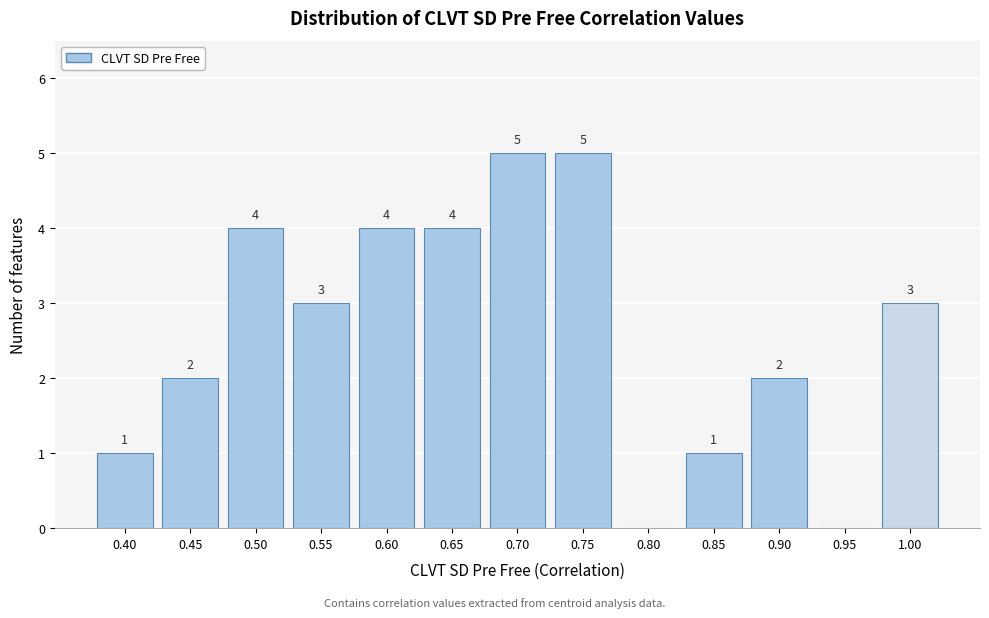

Reading right to left, extract all data points from this chart.

1.00=3	0.95=0	0.90=2	0.85=1	0.80=0	0.75=5	0.70=5	0.65=4	0.60=4	0.55=3	0.50=4	0.45=2	0.40=1